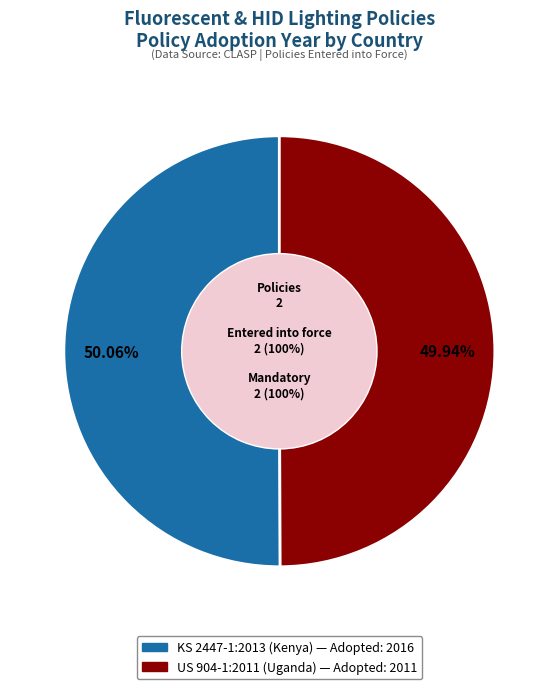

True or false: KS 2447-1:2013 (Kenya) accounts for 50% of the total.

True